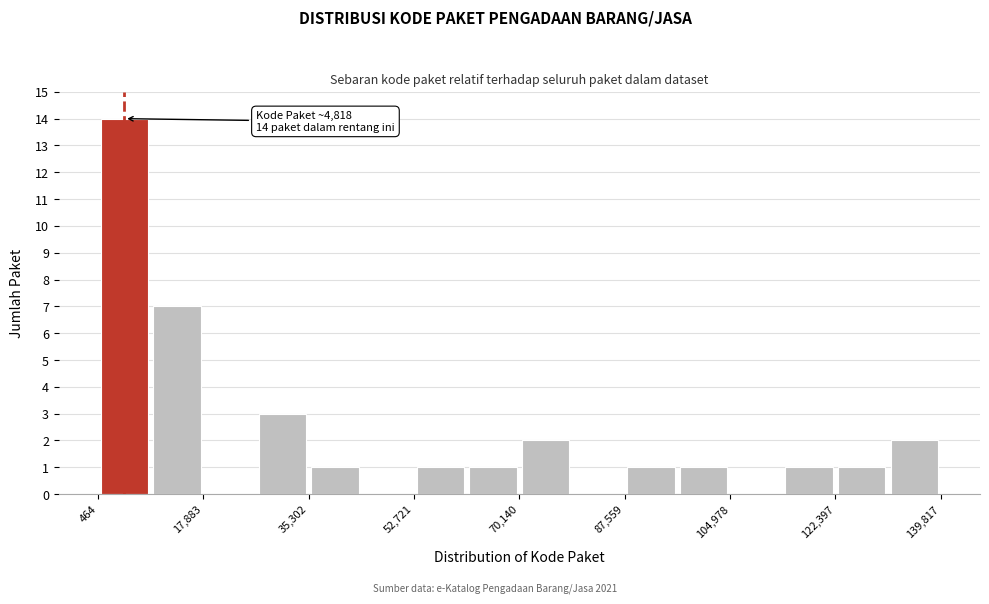

Over which range of the x-axis is the bar tallest?

0 to 10000